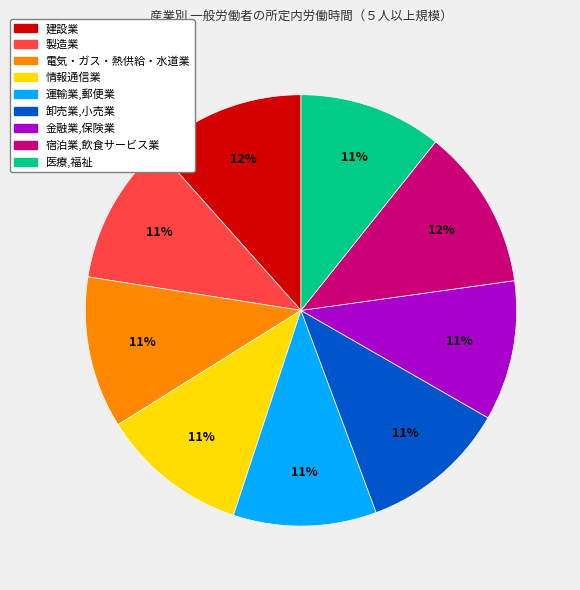

The 建設業 slice represents 23% of the pie. True or false?

False